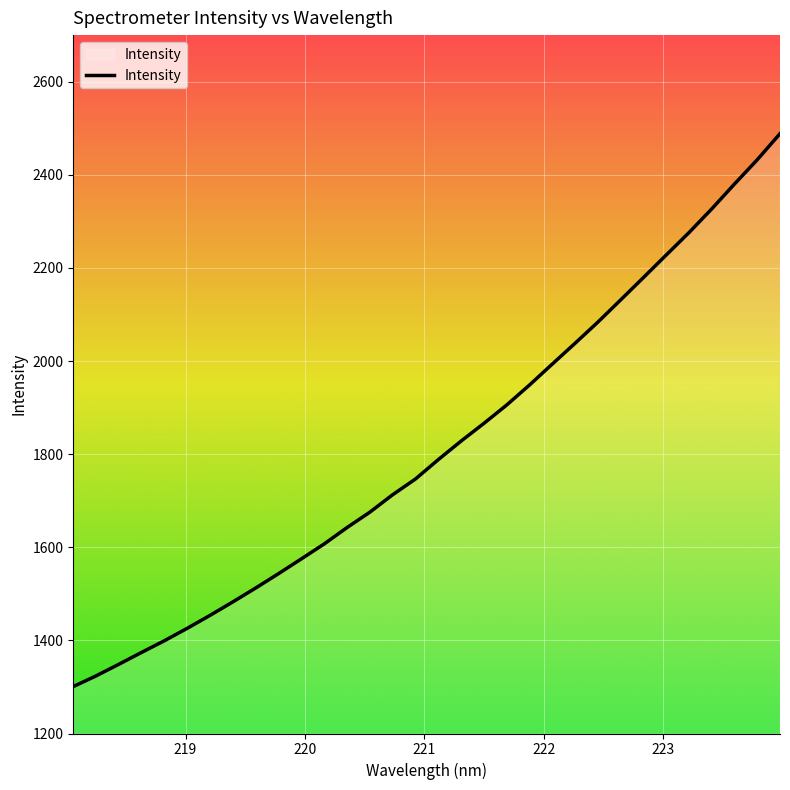

What is the minimum value shown in the chart?

1300.8